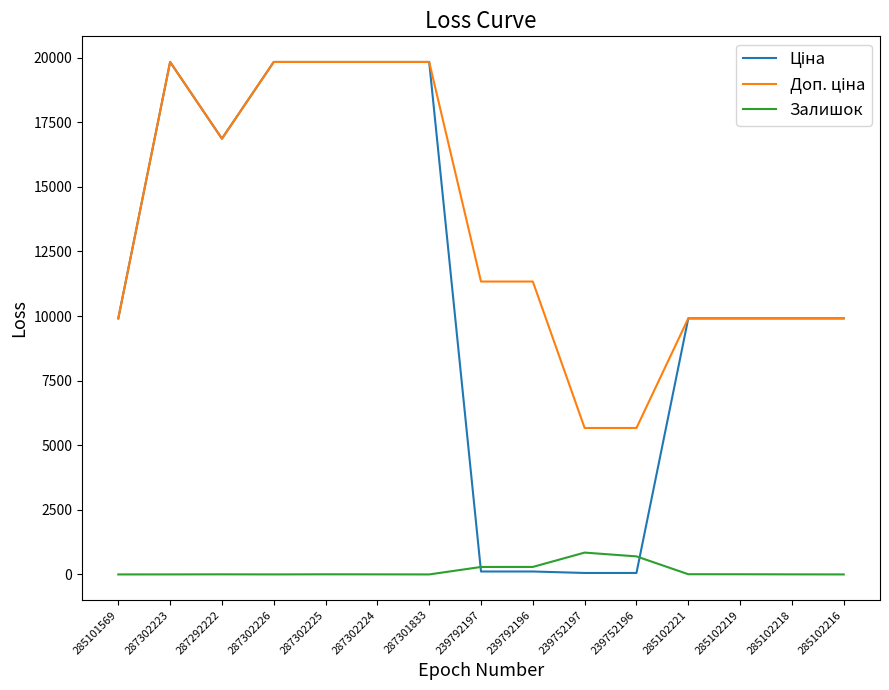

What is the greatest value displayed?

19831.1